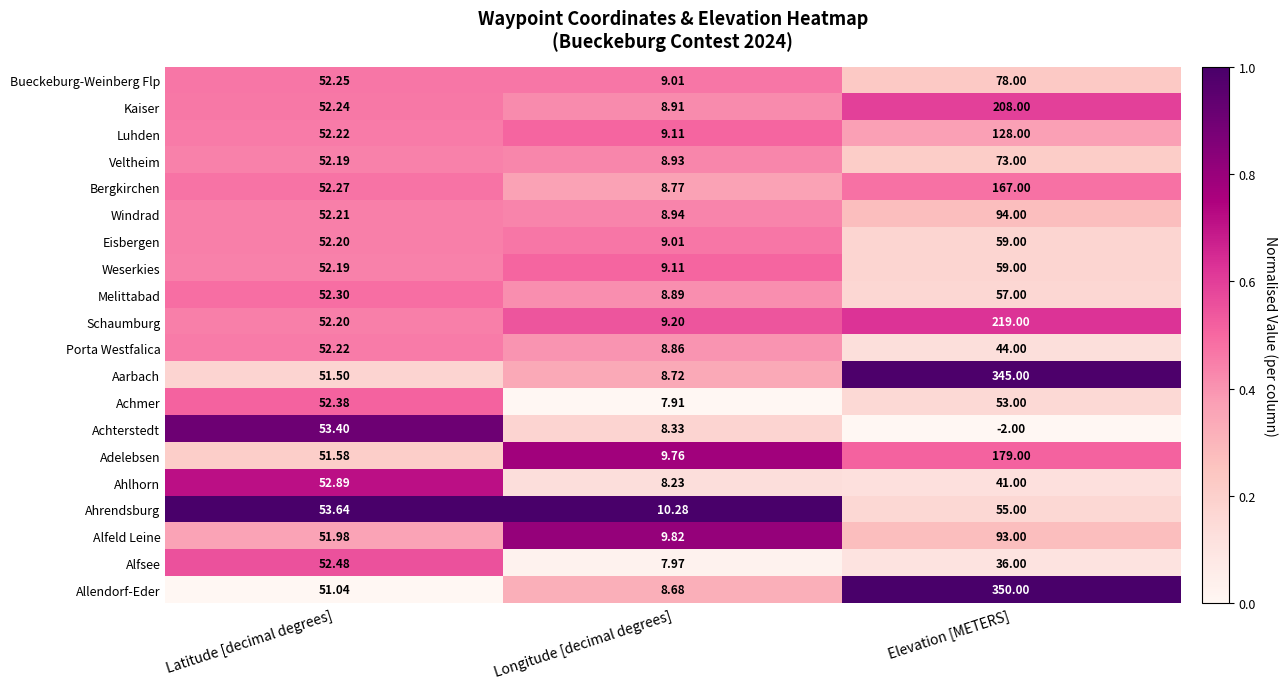

Which category has the lowest value across all series?

Elevation [METERS]